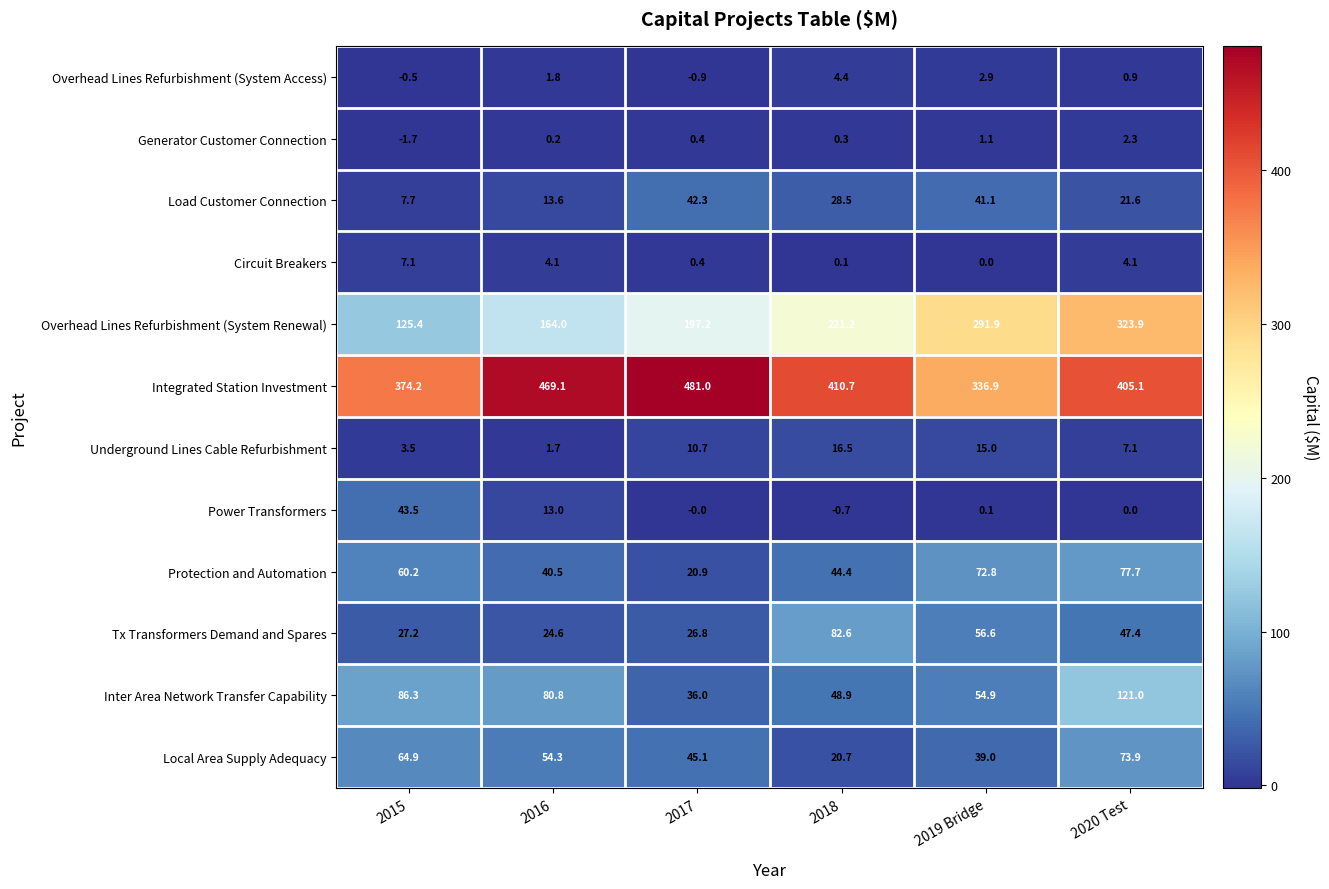

How many values in the Local Area Supply Adequacy series are below 54?

3